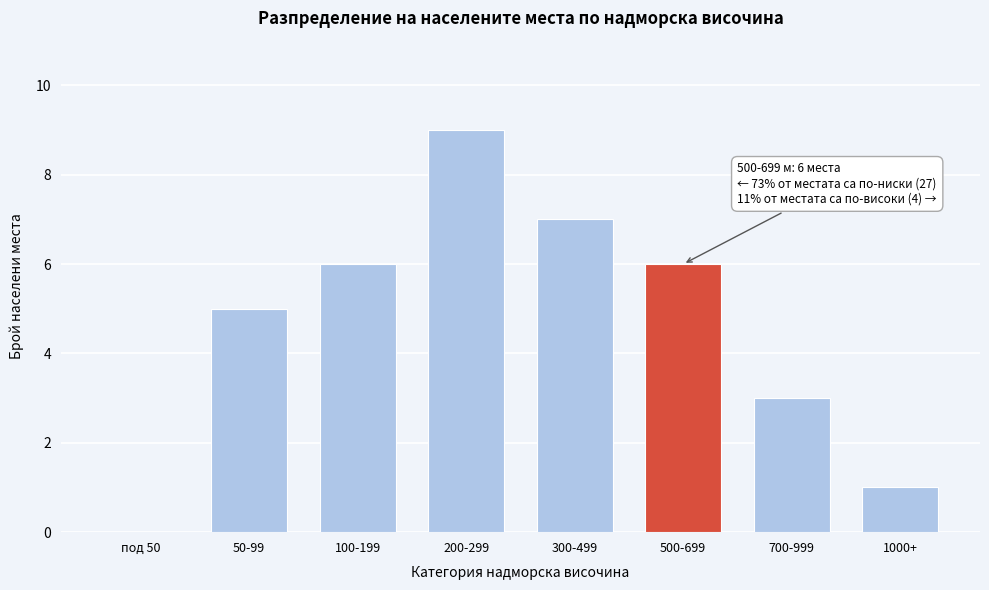

Reading left to right, transcribe all the data shown in this chart.

под 50=0	50-99=5	100-199=6	200-299=9	300-499=7	500-699=6	700-999=3	1000+=1